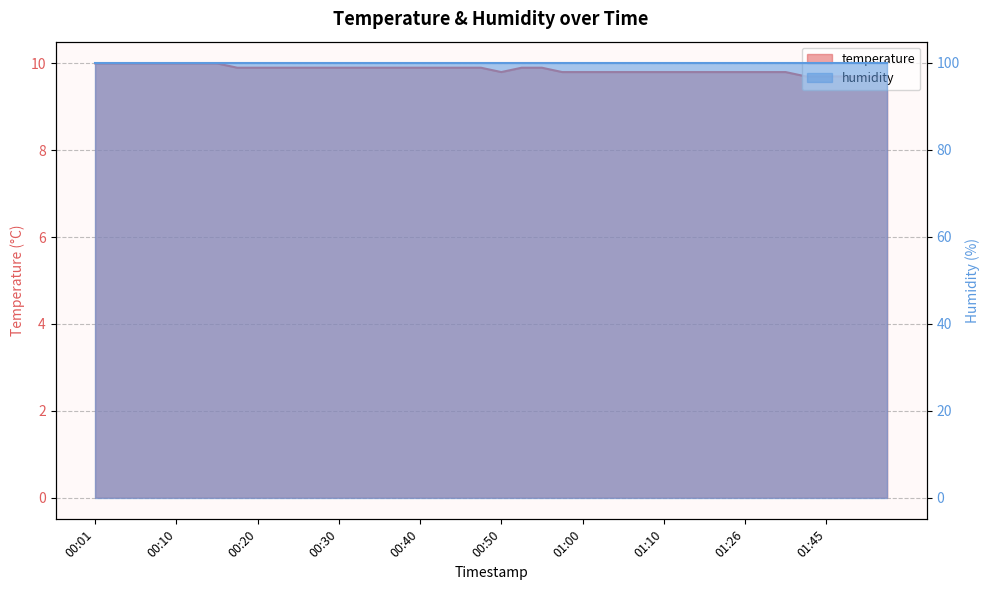

What is the change in value from 00:15 to 01:18?

-0.2